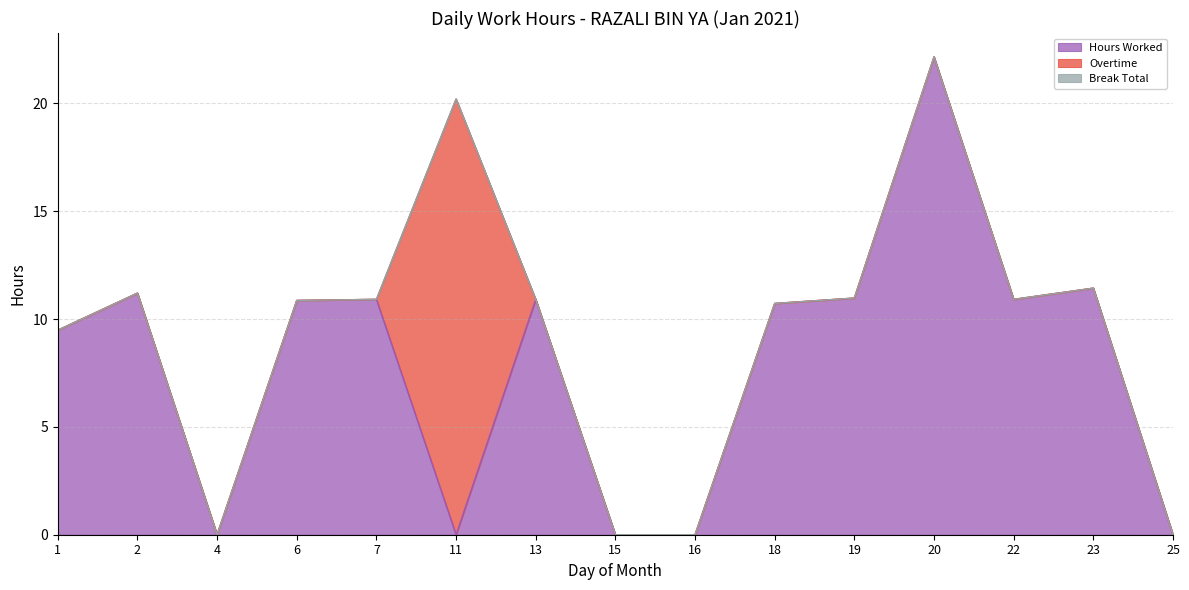

How many data points does each series have?

15